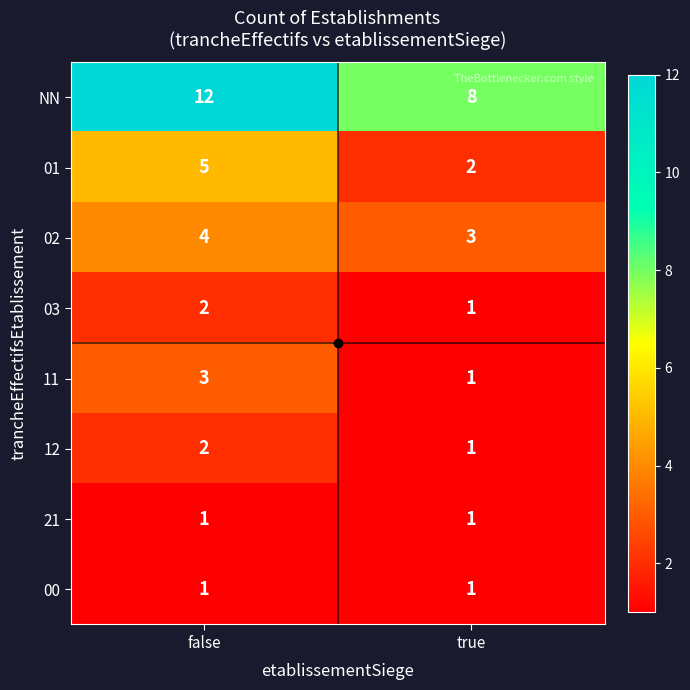

What is the average value of the 01 series?

4